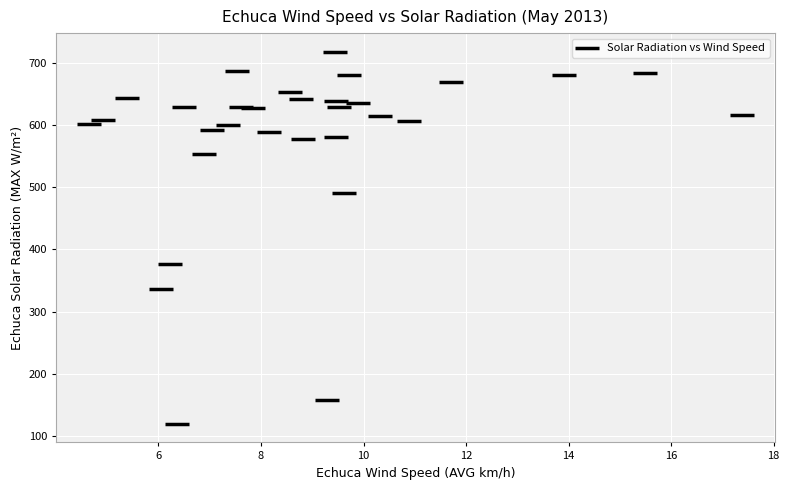

What is the range of Y values (max minus min)?

599.2